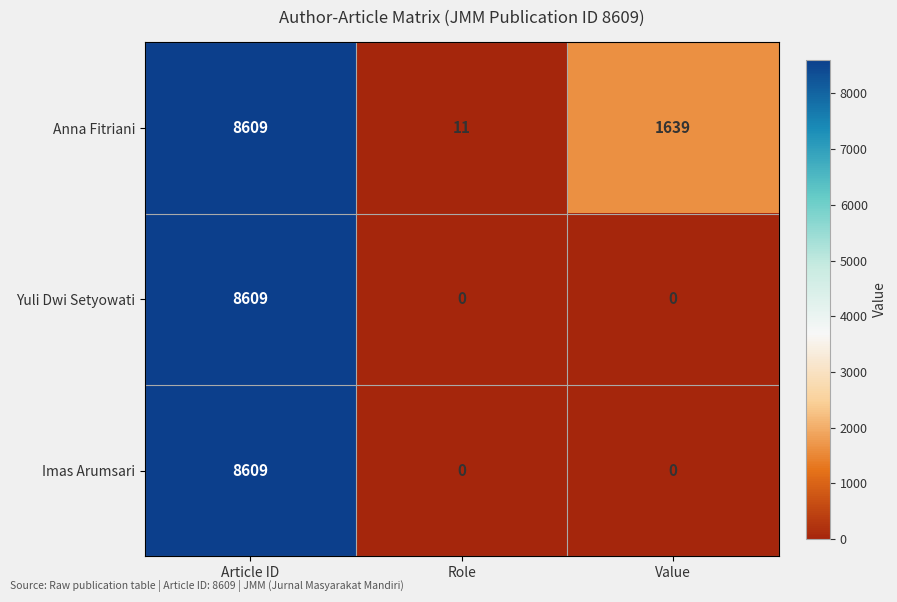

Reading left to right, transcribe all the data shown in this chart.

Anna Fitriani: Article ID=8609	Role=11	Value=1639
Yuli Dwi Setyowati: Article ID=8609	Role=0	Value=0
Imas Arumsari: Article ID=8609	Role=0	Value=0